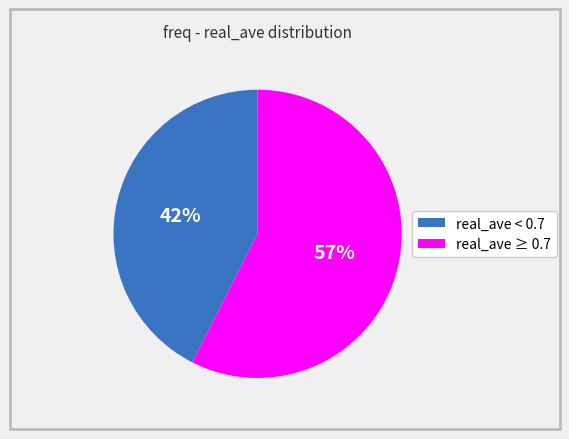

To the nearest percent, what is the average slice percentage?

50%